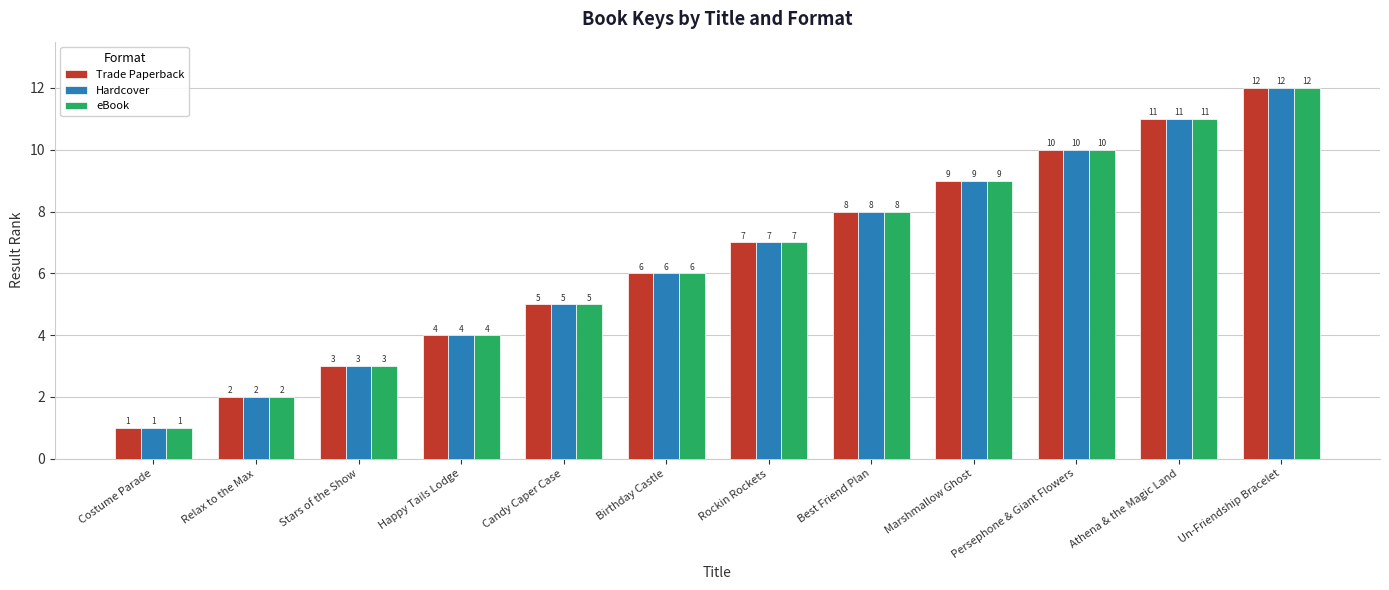

Count the number of data series in this chart.

3